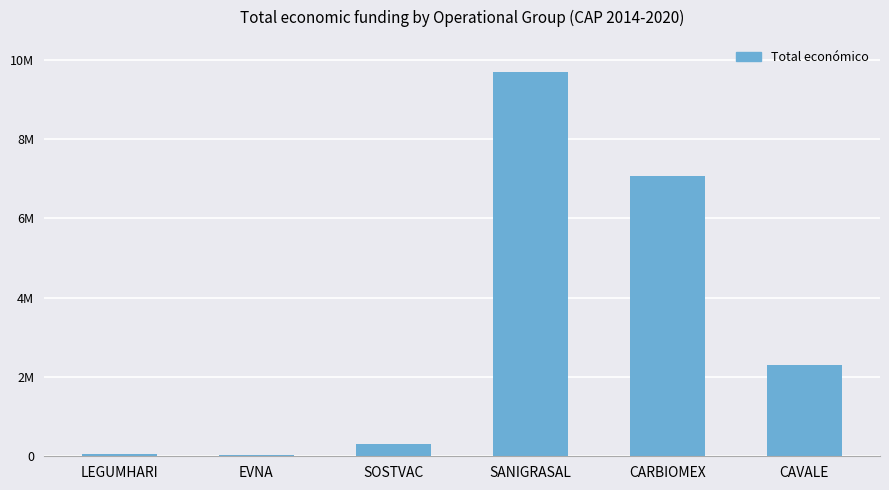

What position from the right is SOSTVAC?

4